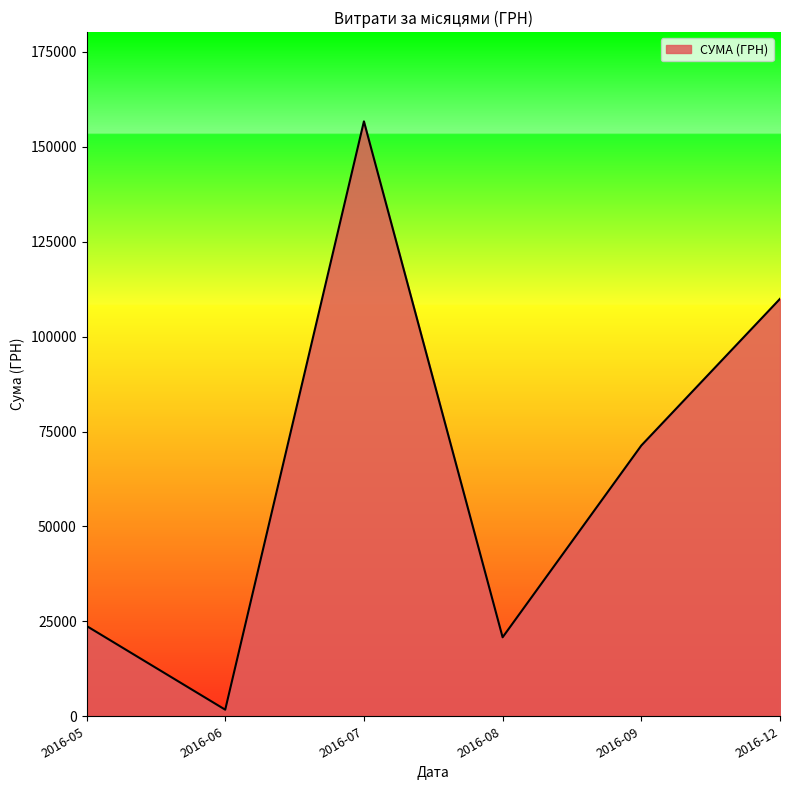

How many values are below 71317?

3